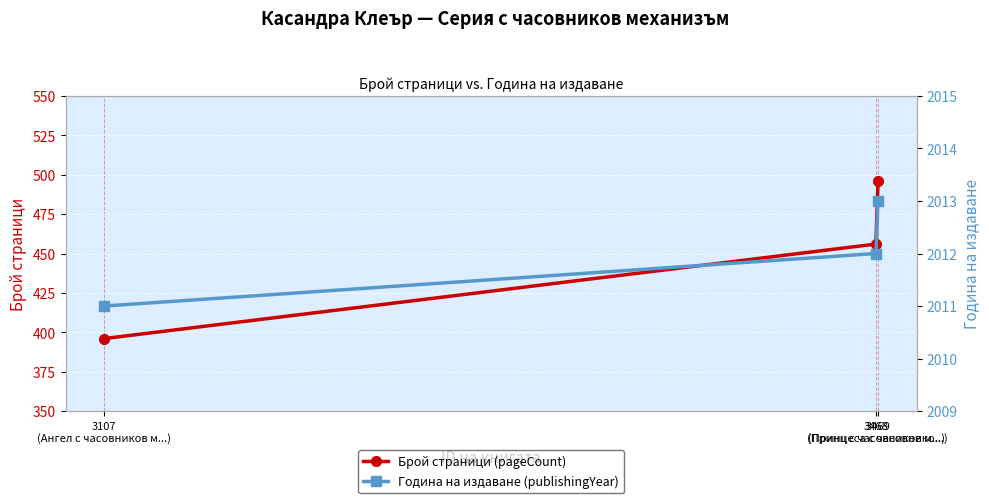

What is the total value across all series at 3468
(Принц с часовников м...)?

2468